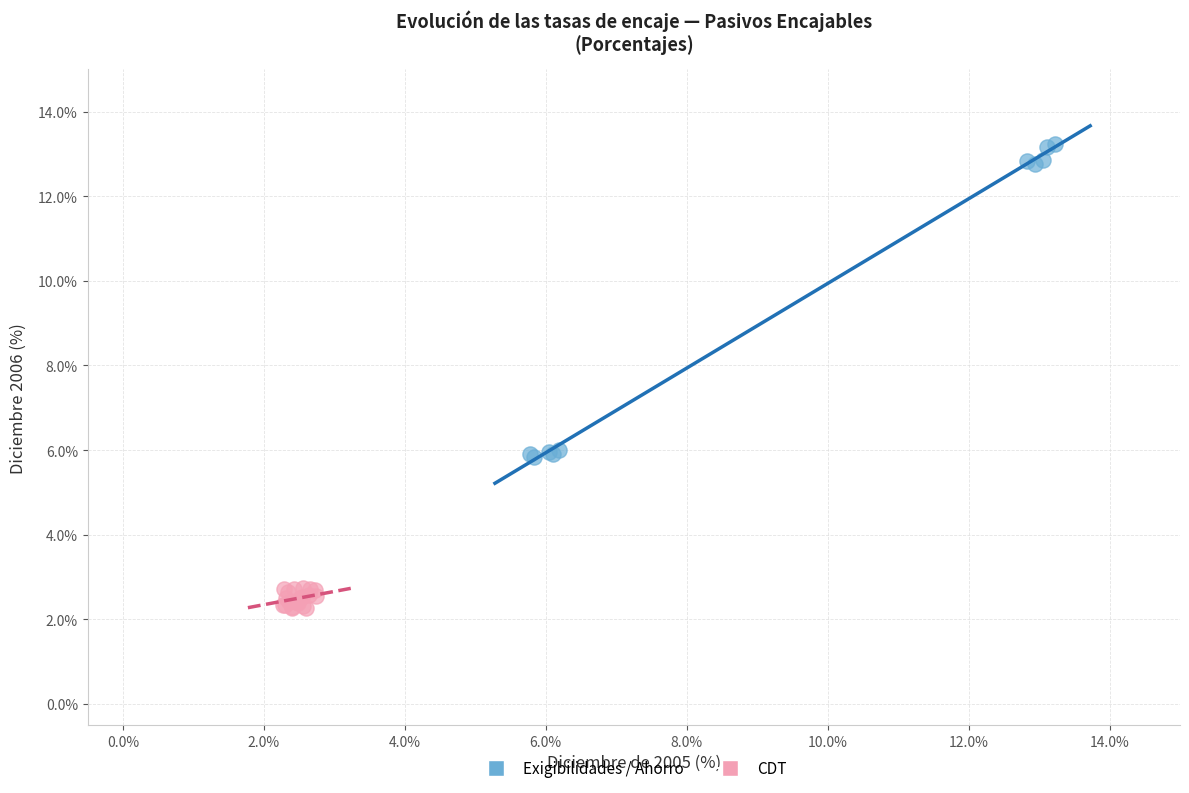

Which series contains the lowest Y value?

CDT